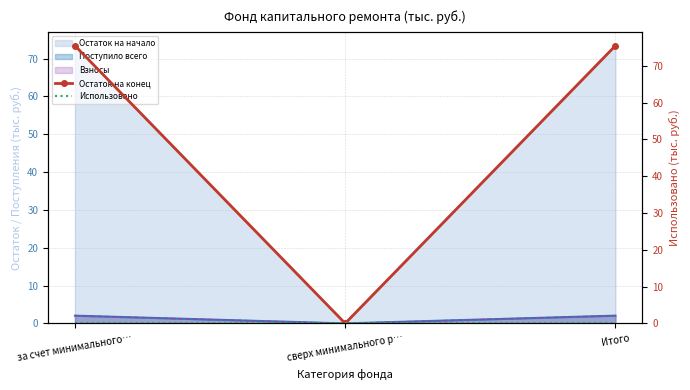

What is the sum of all Остаток на конец values?

150.9